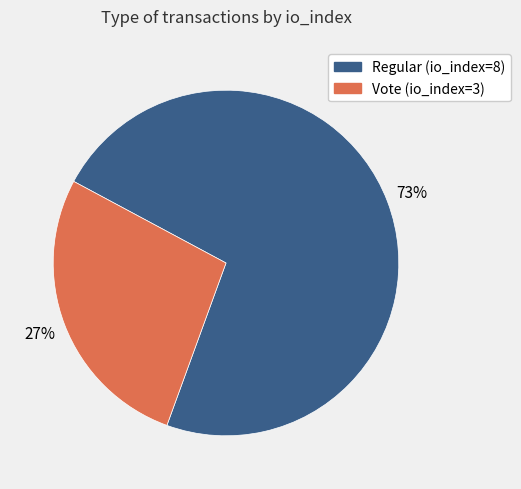

To the nearest percent, what portion does Vote (io_index=3) represent?

27%